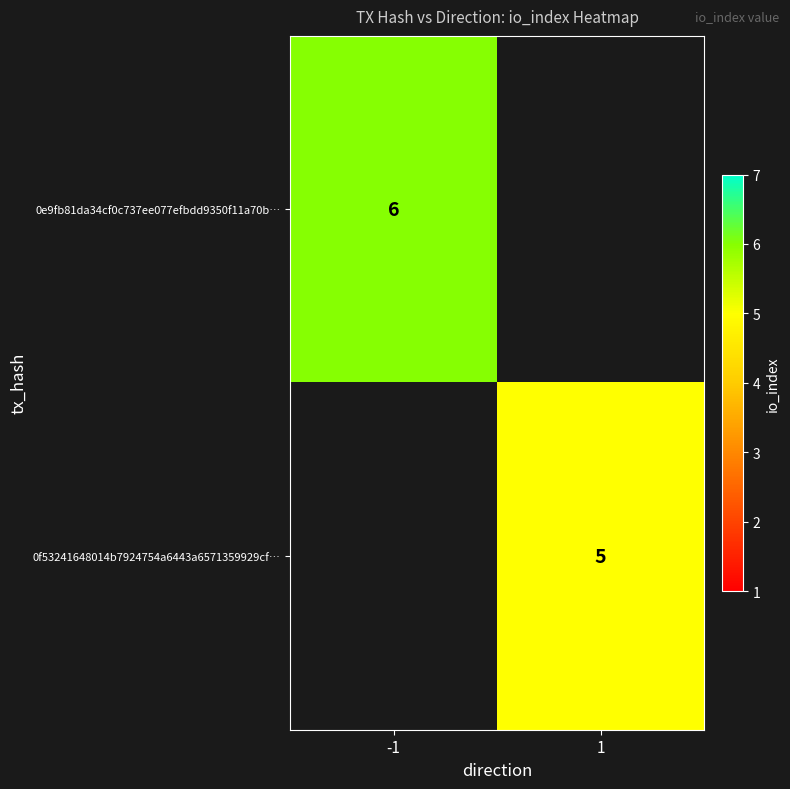

True or false: 0e9fb81da34cf0c737ee077efbdd9350f11a70b… has a value of 6 at -1.

True